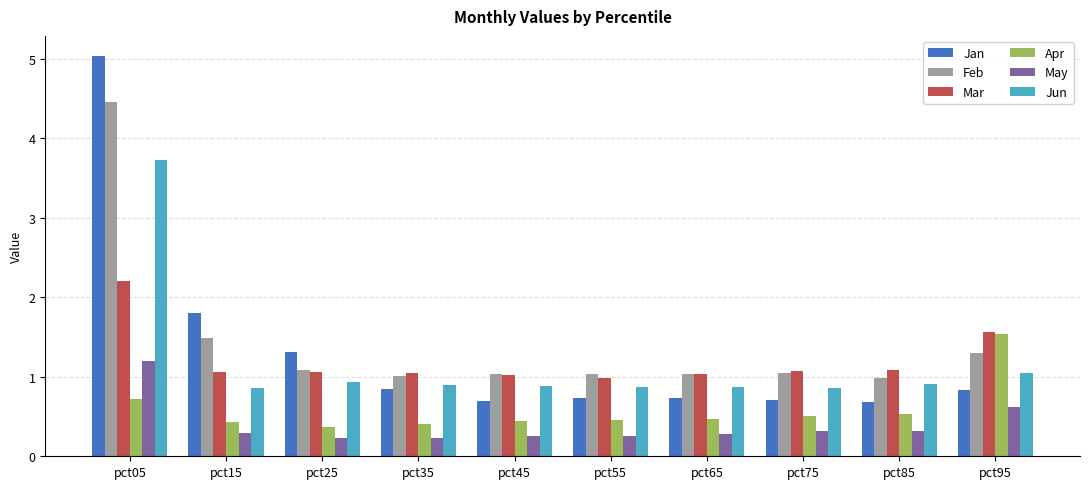

At which label is Jun closest to 2?

pct95